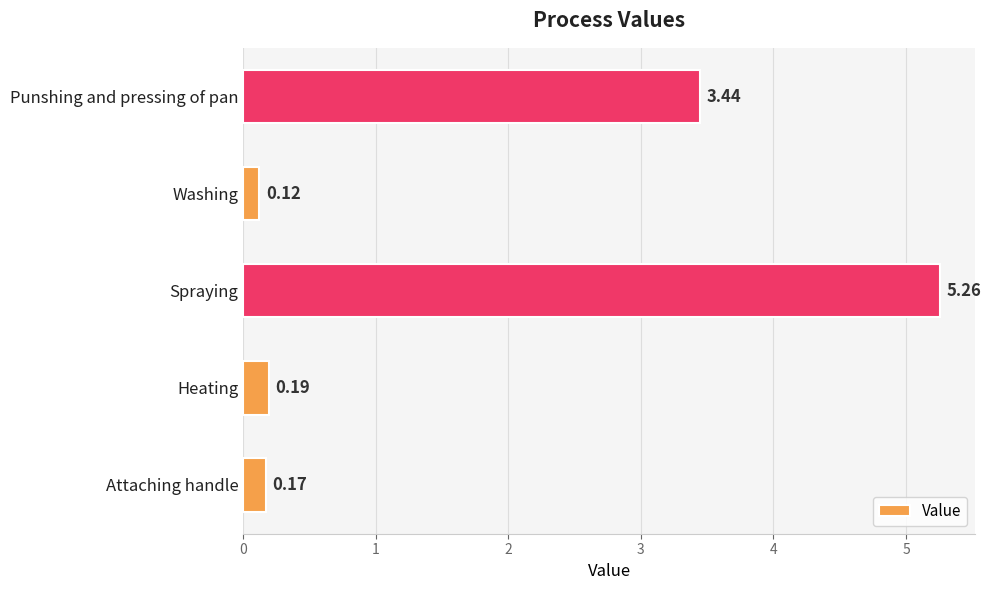

At which label is the value closest to 2?

Punshing and pressing of pan